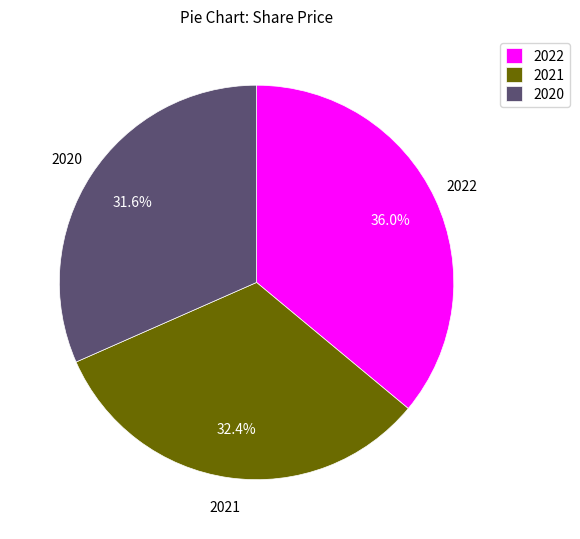

Is there a majority slice in this chart?

No